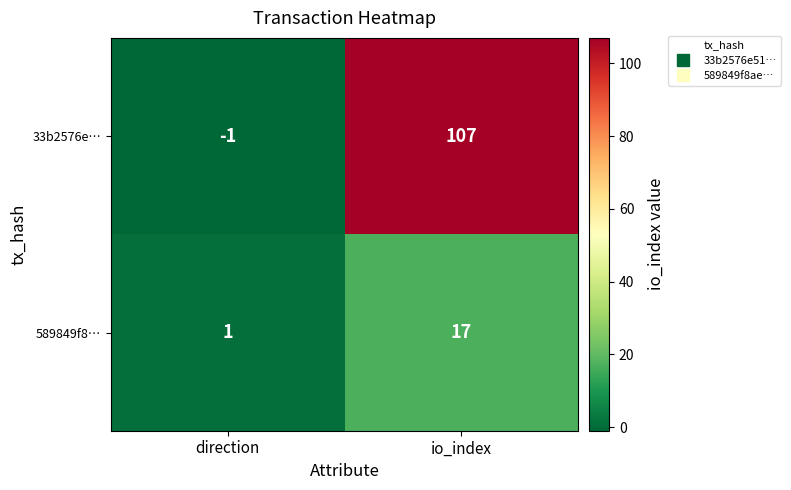

Reading left to right, what are all the values shown in this chart?

33b2576e…: direction=-1	io_index=107
589849f8…: direction=1	io_index=17